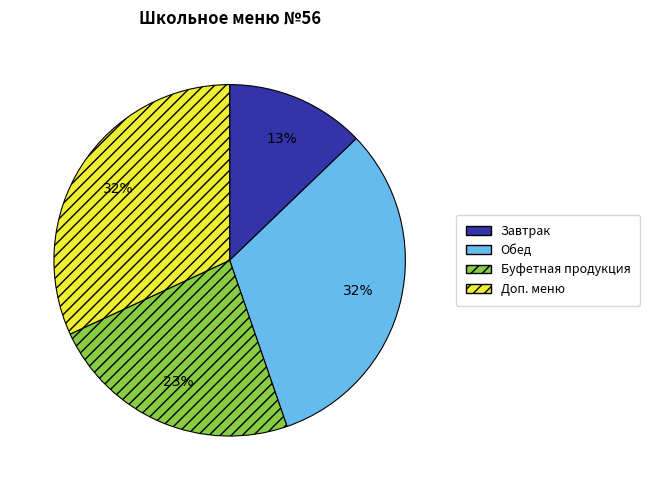

Do Доп. меню and Завтрак together represent more than half of the pie?

No